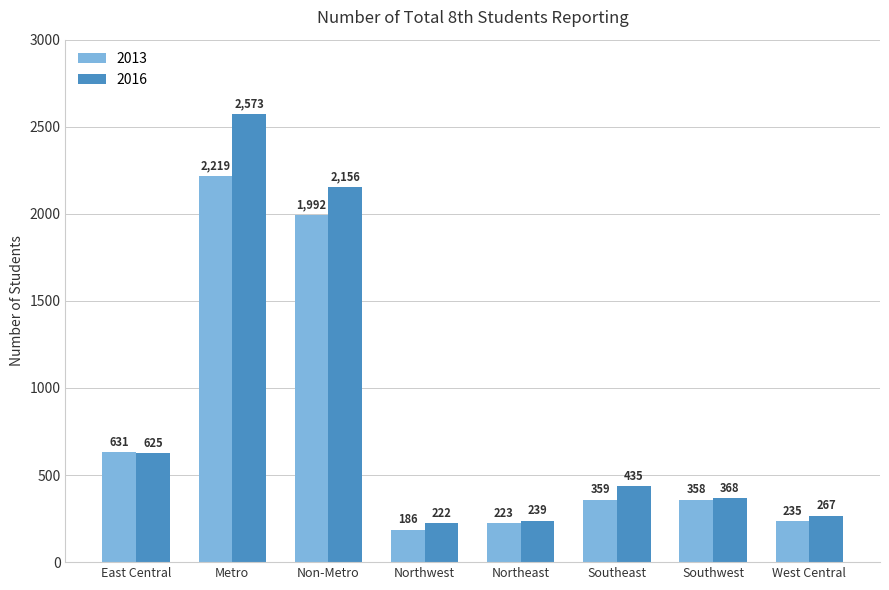

At how many categories does at least one series exceed 552?

3